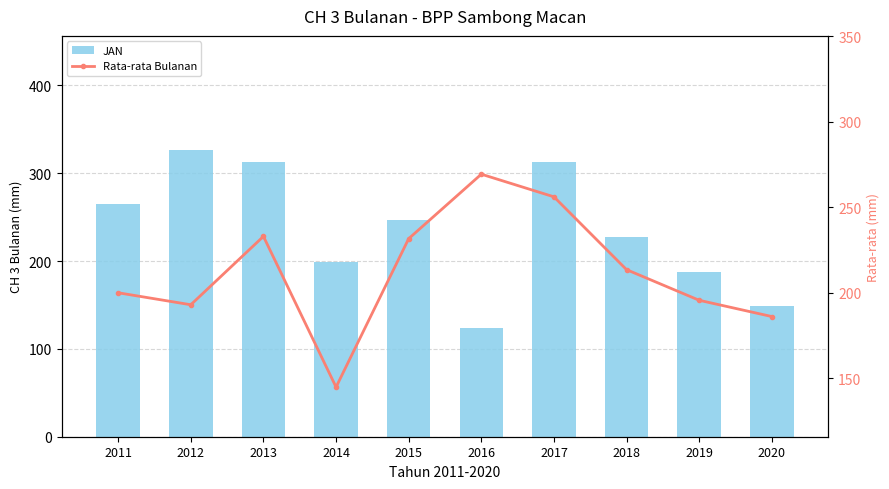

What is the spread (max minus min) of values at 2018?

13.8